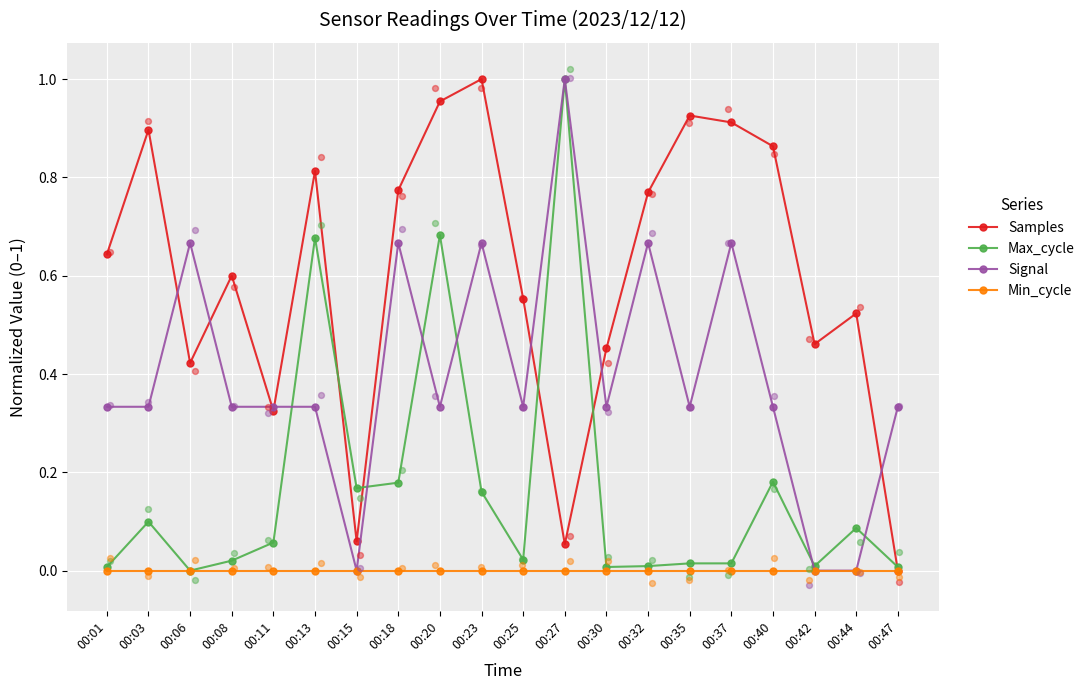

Which series reaches the minimum Y coordinate?

Samples